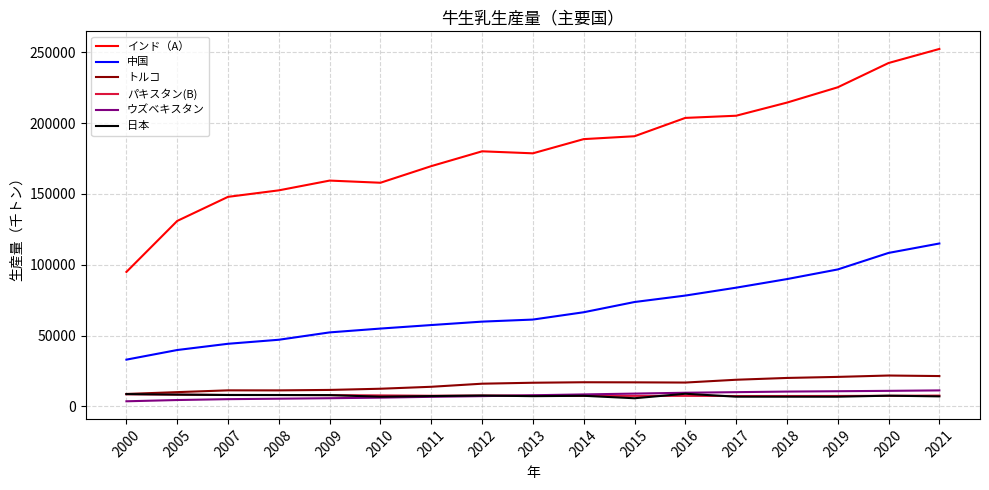

What is the difference between the second highest and second lowest values in the インド（A） series?

111499